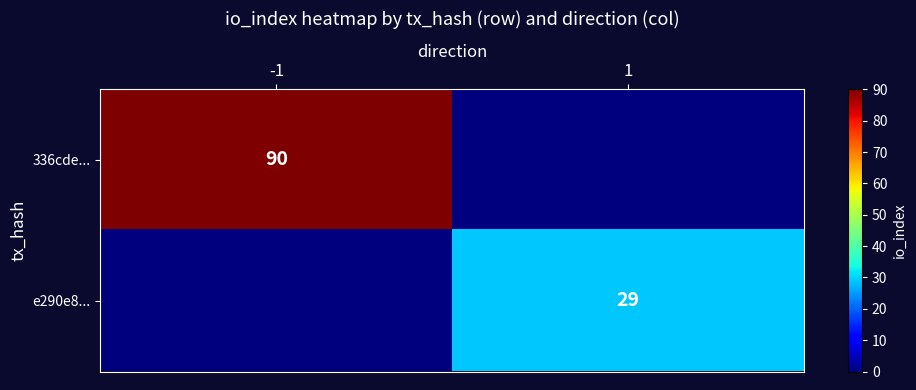

Is it true that e290e8... equals 29 at 1?

True